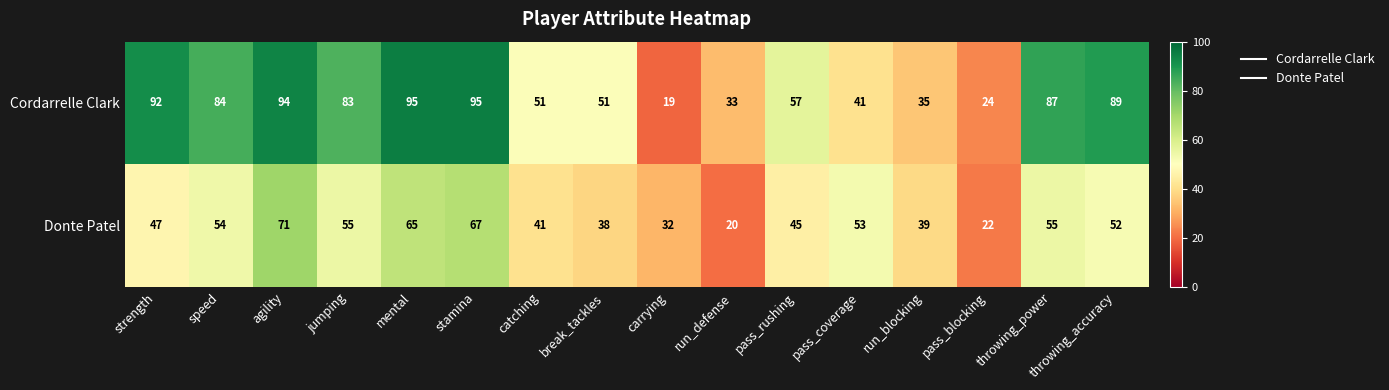

True or false: Cordarrelle Clark has a value of 14 at run_blocking.

False